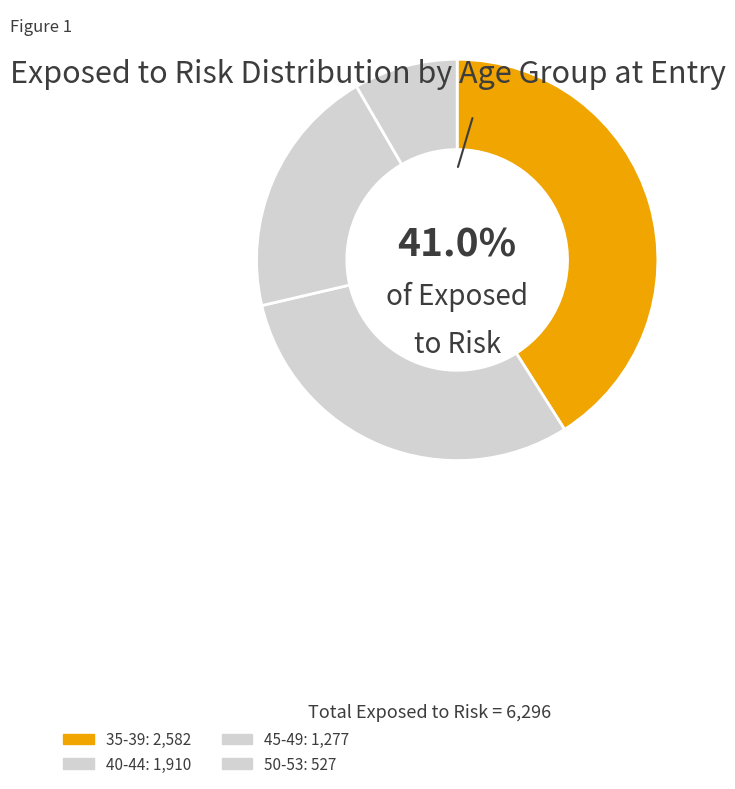

Count the number of slices in the pie.

4